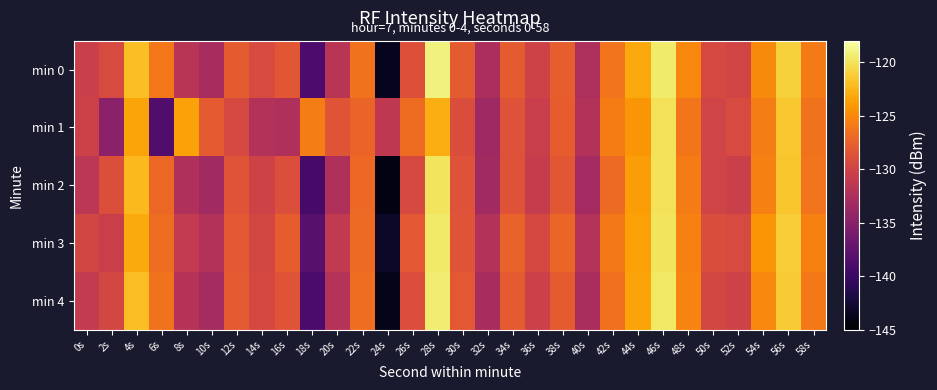

Reading right to left, extract all data points from this chart.

min 0: 58s=-125.8	56s=-121.0	54s=-124.9	52s=-129.9	50s=-129.5	48s=-125.1	46s=-119.5	44s=-123.2	42s=-126.3	40s=-132.5	38s=-127.7	36s=-130.1	34s=-128.0	32s=-132.6	30s=-128.0	28s=-119.2	26s=-128.8	24s=-143.6	22s=-126.4	20s=-131.7	18s=-138.9	16s=-128.2	14s=-129.3	12s=-127.9	10s=-132.8	8s=-131.6	6s=-126.1	4s=-121.9	2s=-129.3	0s=-130.4
min 1: 58s=-126.4	56s=-121.5	54s=-125.6	52s=-129.3	50s=-130.0	48s=-126.2	46s=-120.1	44s=-124.3	42s=-125.8	40s=-132.1	38s=-127.9	36s=-130.5	34s=-128.7	32s=-133.4	30s=-129.1	28s=-122.9	26s=-126.8	24s=-131.2	22s=-127.3	20s=-128.5	18s=-125.7	16s=-132.3	14s=-132.1	12s=-129.4	10s=-128.1	8s=-123.5	6s=-138.6	4s=-123.4	2s=-134.7	0s=-130.2
min 2: 58s=-126.3	56s=-121.6	54s=-125.5	52s=-130.4	50s=-130.0	48s=-125.7	46s=-120.1	44s=-123.9	42s=-126.9	40s=-133.1	38s=-128.3	36s=-130.7	34s=-128.6	32s=-133.2	30s=-128.7	28s=-119.9	26s=-129.4	24s=-144.1	22s=-127.0	20s=-132.3	18s=-139.2	16s=-129.0	14s=-130.1	12s=-128.5	10s=-133.2	8s=-132.4	6s=-127.1	4s=-122.3	2s=-128.9	0s=-131.5
min 3: 58s=-125.4	56s=-121.2	54s=-124.3	52s=-129.3	50s=-129.1	48s=-125.5	46s=-119.9	44s=-123.6	42s=-126.0	40s=-132.0	38s=-127.2	36s=-129.6	34s=-127.4	32s=-132.1	30s=-128.5	28s=-119.6	26s=-128.2	24s=-143.0	22s=-126.9	20s=-131.0	18s=-138.1	16s=-127.9	14s=-129.7	12s=-128.2	10s=-132.1	8s=-130.9	6s=-126.7	4s=-123.1	2s=-130.5	0s=-129.8
min 4: 58s=-126.0	56s=-121.3	54s=-125.1	52s=-130.1	50s=-129.7	48s=-125.3	46s=-119.7	44s=-123.4	42s=-126.5	40s=-132.7	38s=-128.0	36s=-130.3	34s=-128.1	32s=-132.8	30s=-128.2	28s=-119.4	26s=-129.0	24s=-143.8	22s=-126.7	20s=-132.0	18s=-139.0	16s=-128.5	14s=-129.6	12s=-128.1	10s=-133.0	8s=-131.9	6s=-126.4	4s=-122.1	2s=-129.7	0s=-130.9